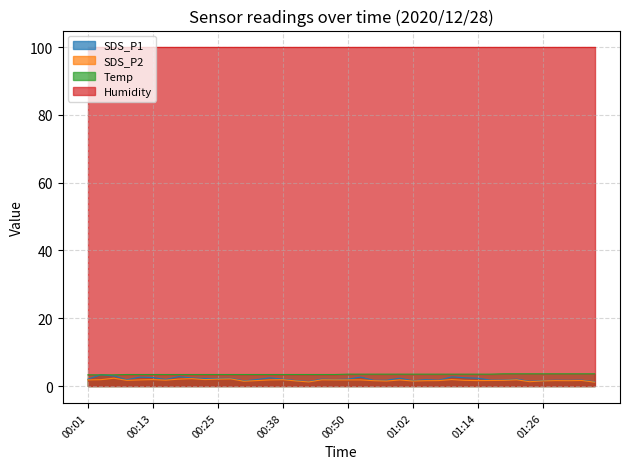

True or false: Humidity and SDS_P1 cross at least once.

False